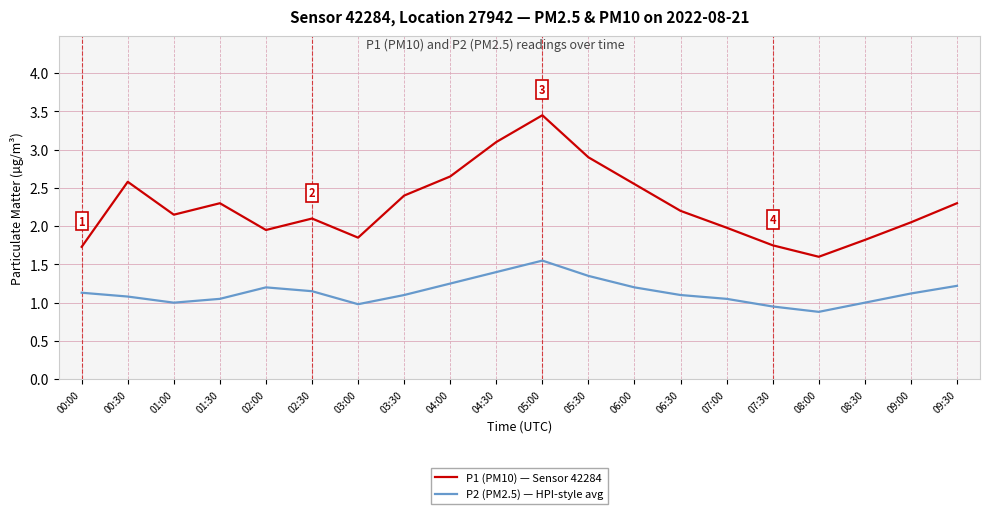

At which category is the sum across all series the highest?

05:00